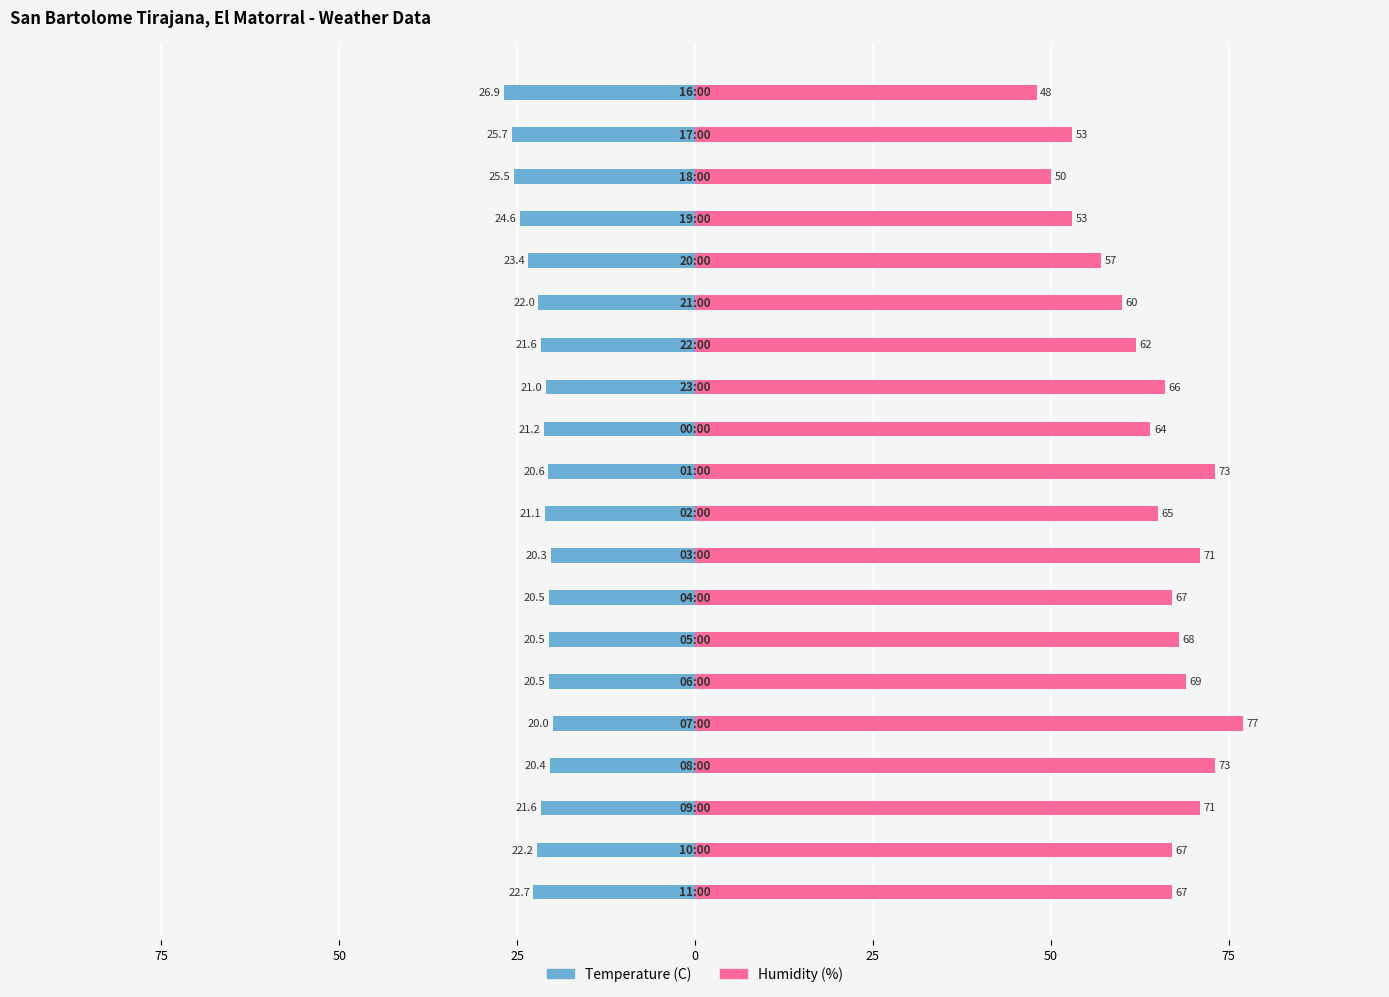

Rank the series at 25 from highest to lowest value.

Humidity (%), Temperature (C)